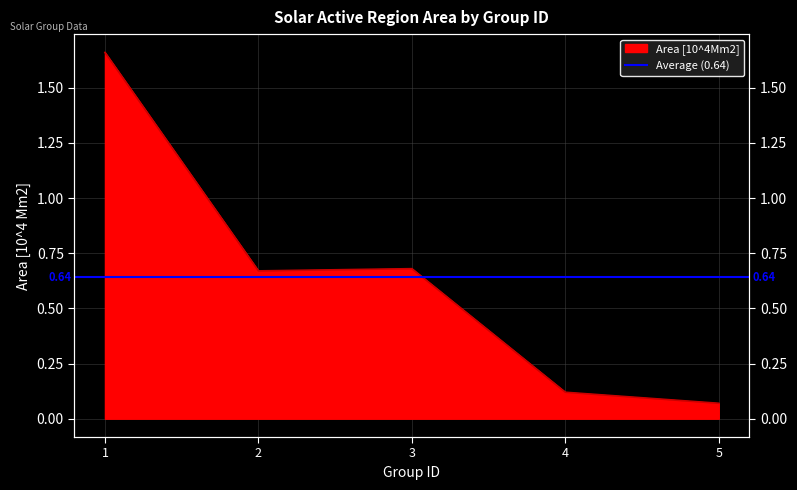

The value at 3 is 0.3. True or false?

False